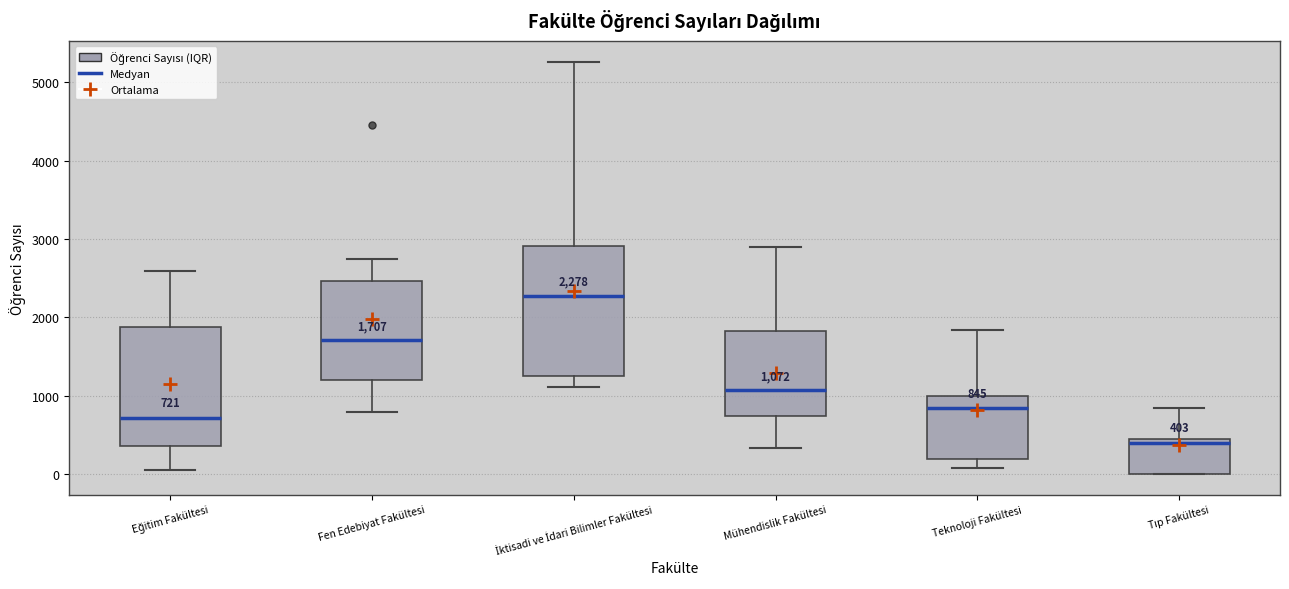

Which box has the lowest median line?

Tıp Fakültesi